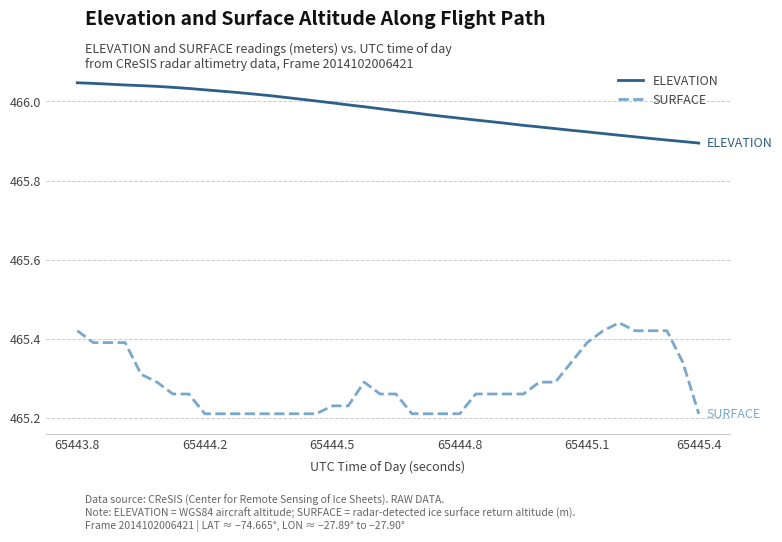

Which series has the largest range (max minus min)?

SURFACE